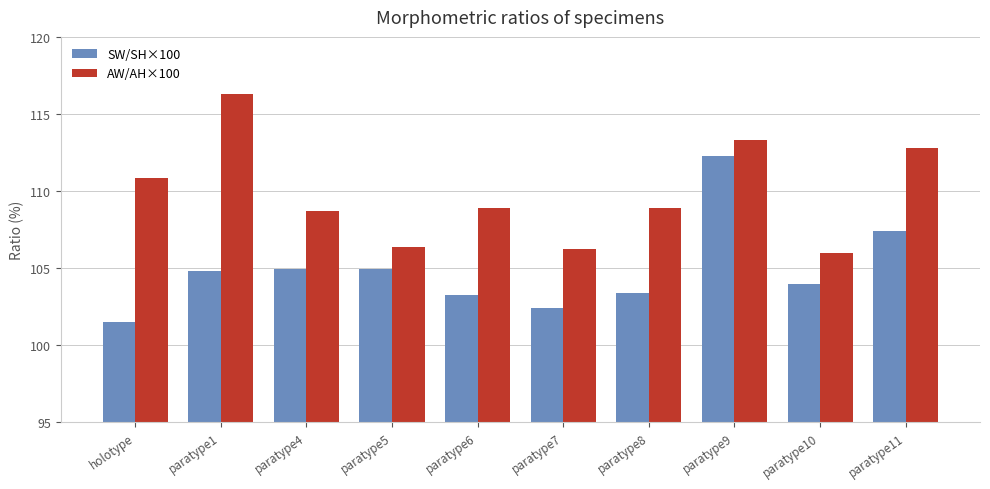

Which category has the highest value in the AW/AH×100 series?

paratype1